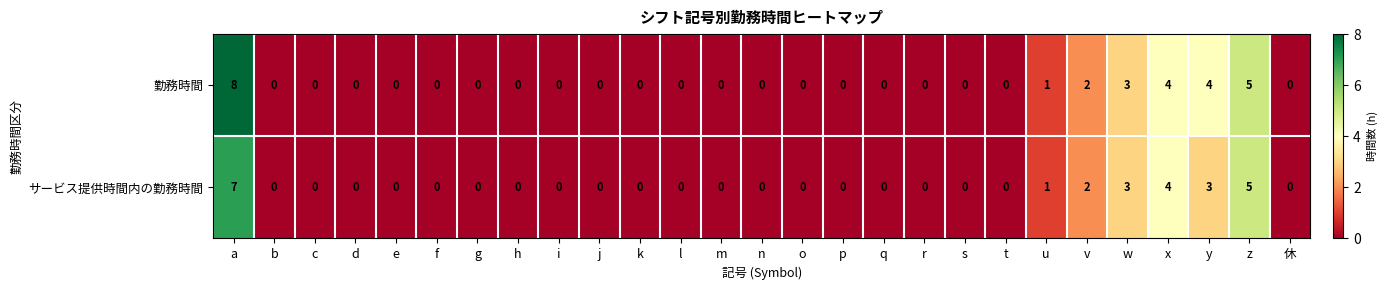

List the series in order of their peak value, lowest first.

サービス提供時間内の勤務時間, 勤務時間